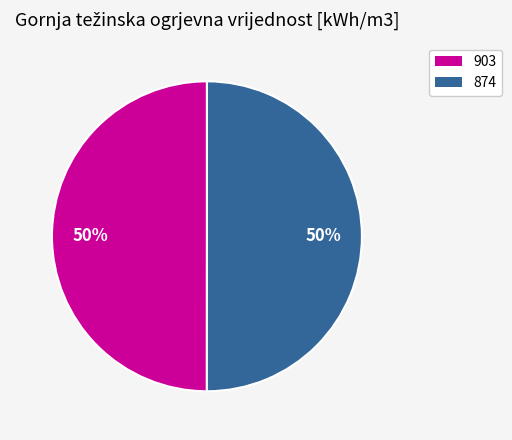

True or false: 874 accounts for 50% of the total.

True